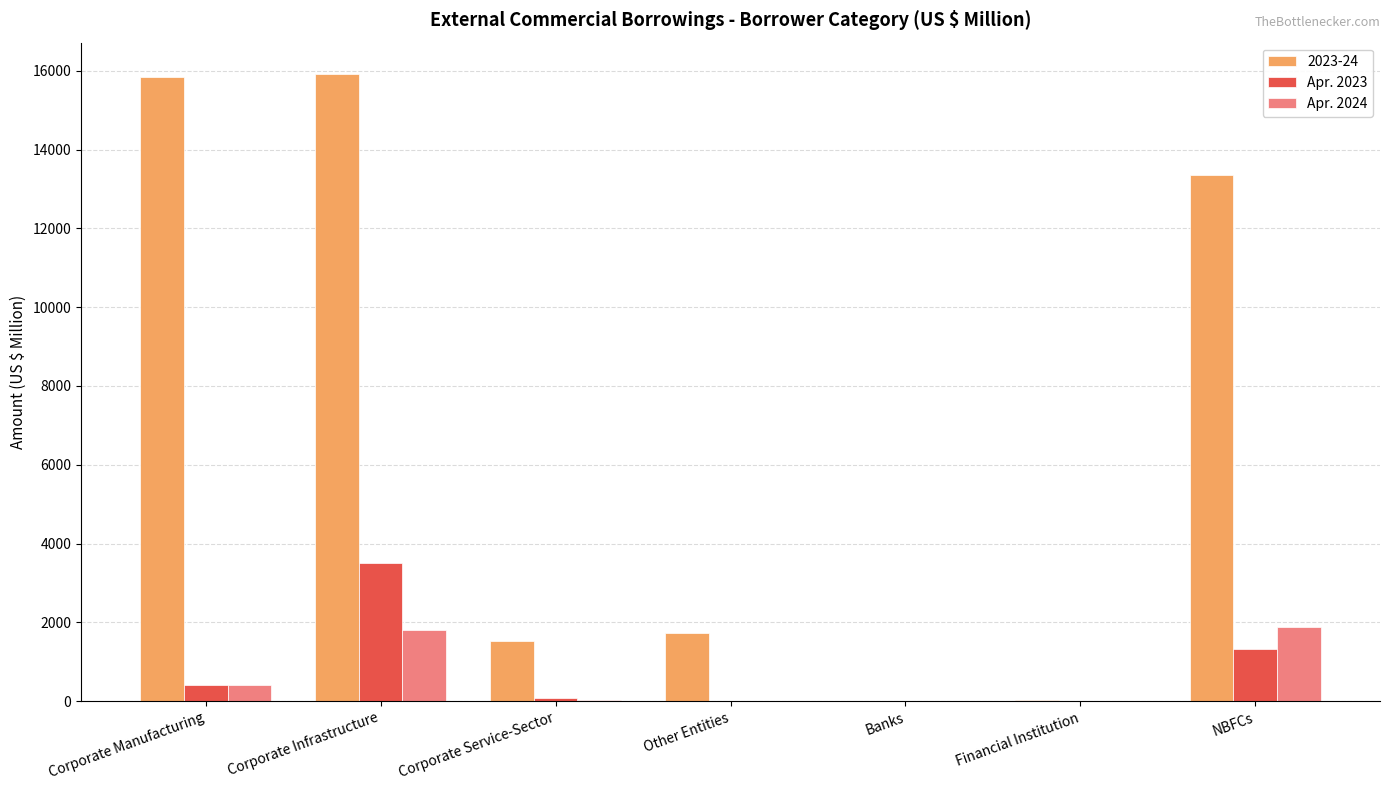

How many categories are shown in the chart?

7